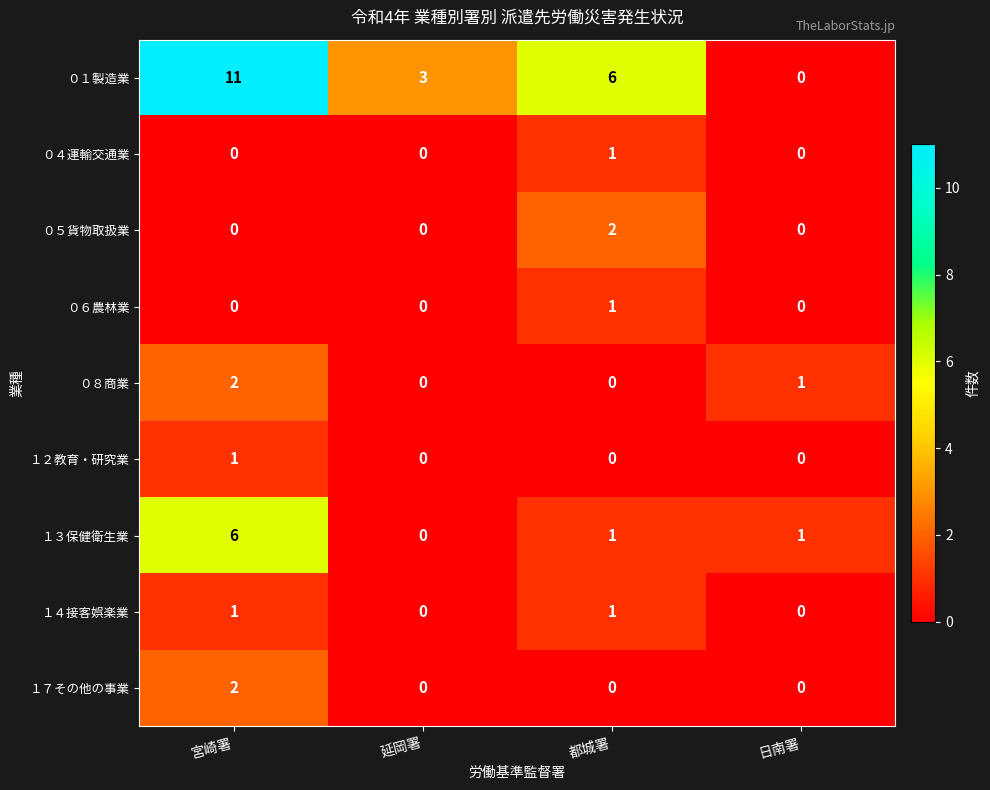

Which series has the largest total across all categories?

０１製造業